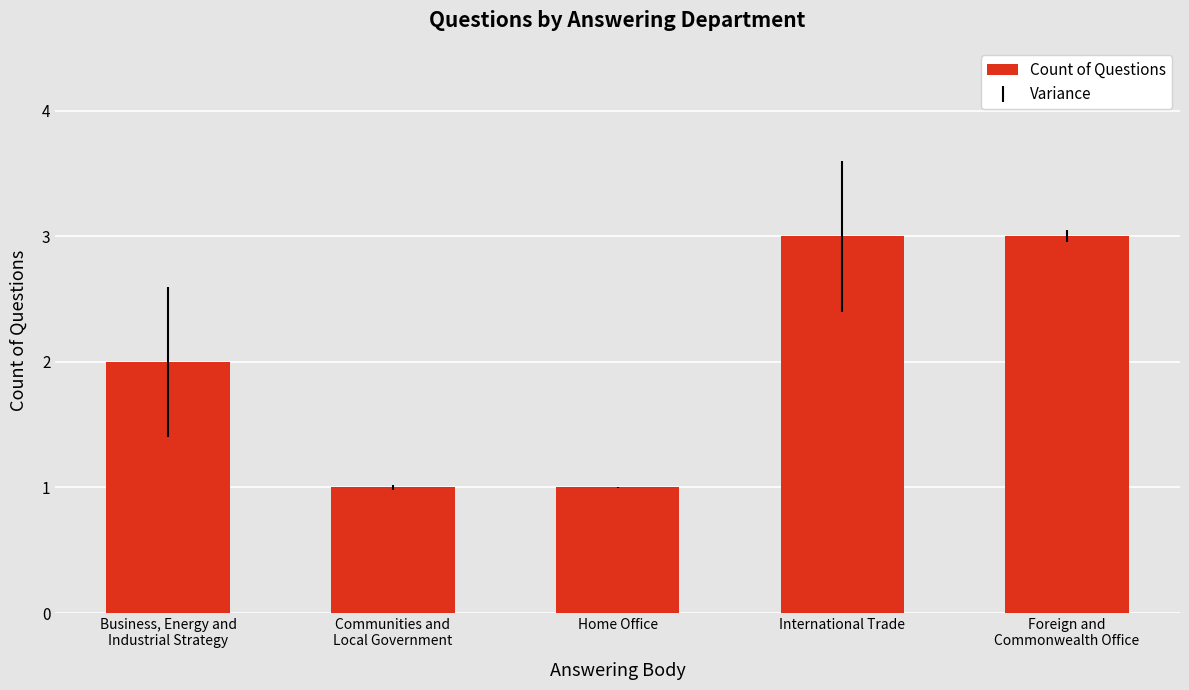

Reading left to right, extract all data points from this chart.

Business, Energy and
Industrial Strategy=2	Communities and
Local Government=1	Home Office=1	International Trade=3	Foreign and
Commonwealth Office=3